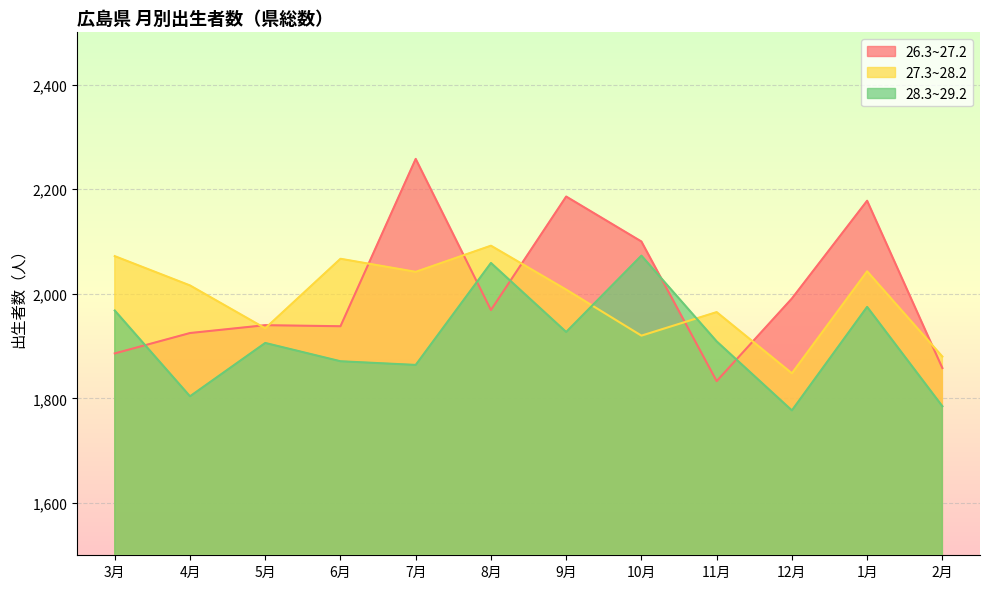

How many lines are shown in the chart?

3